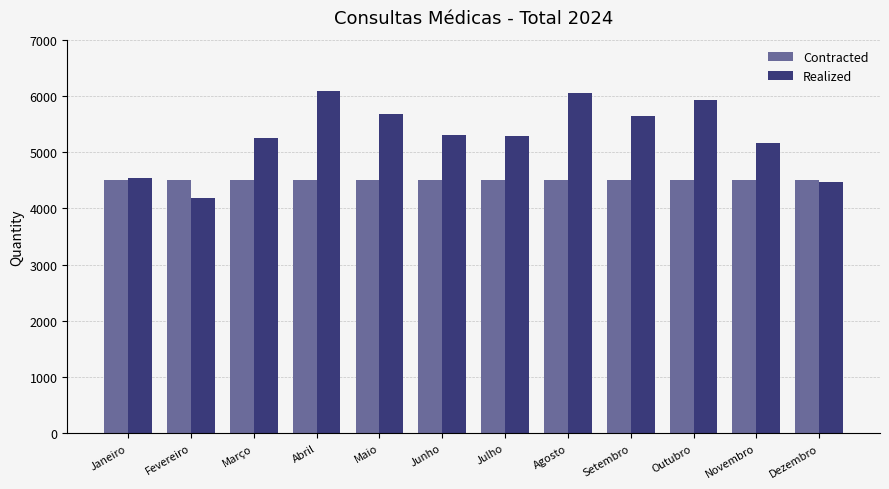

Is the value of Realized at Fevereiro greater than the value of Contracted at Março?

No